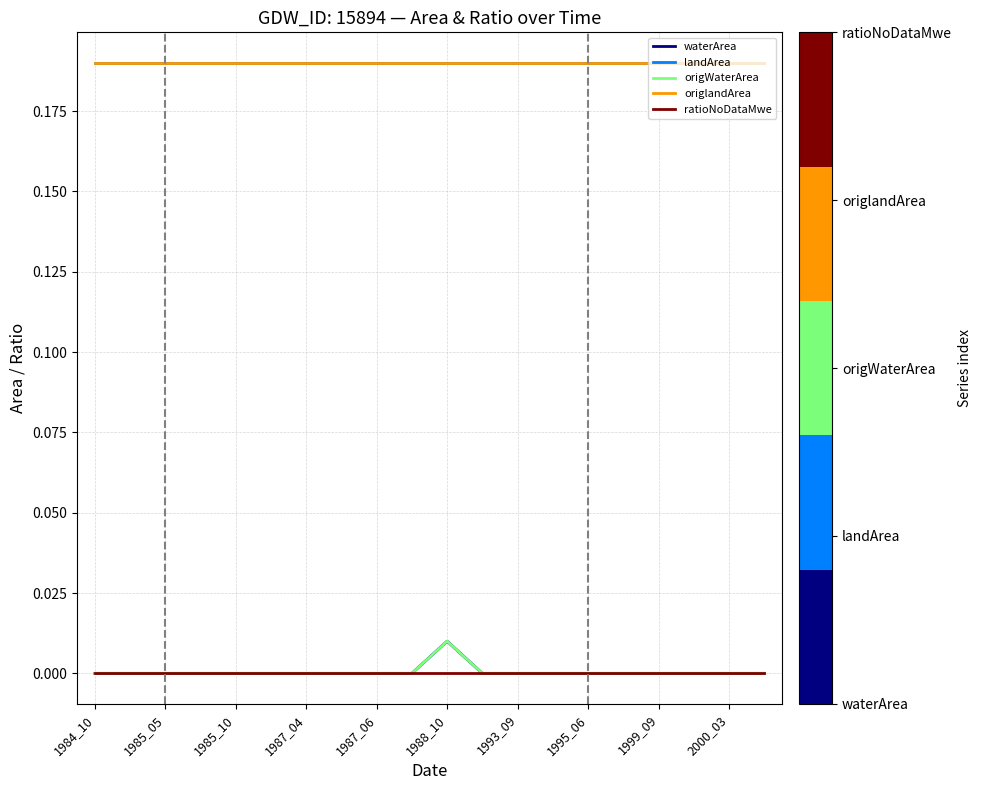

Count the origWaterArea values in the range 0 to 1.

20